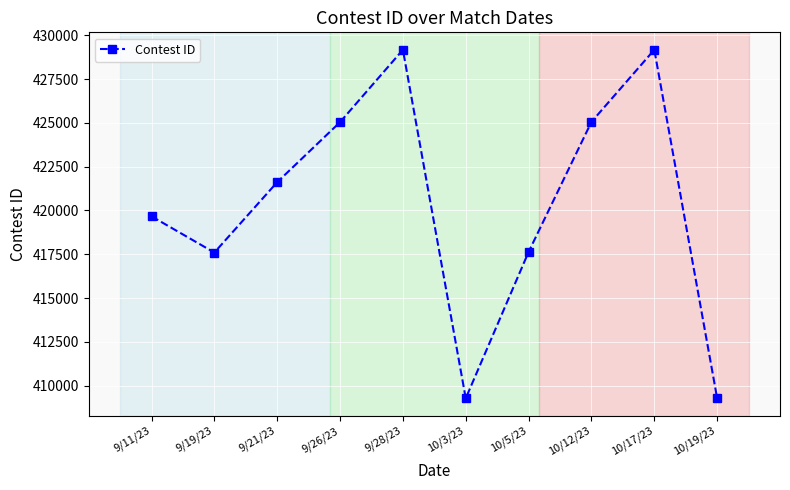

Where is the first local minimum?

9/19/23